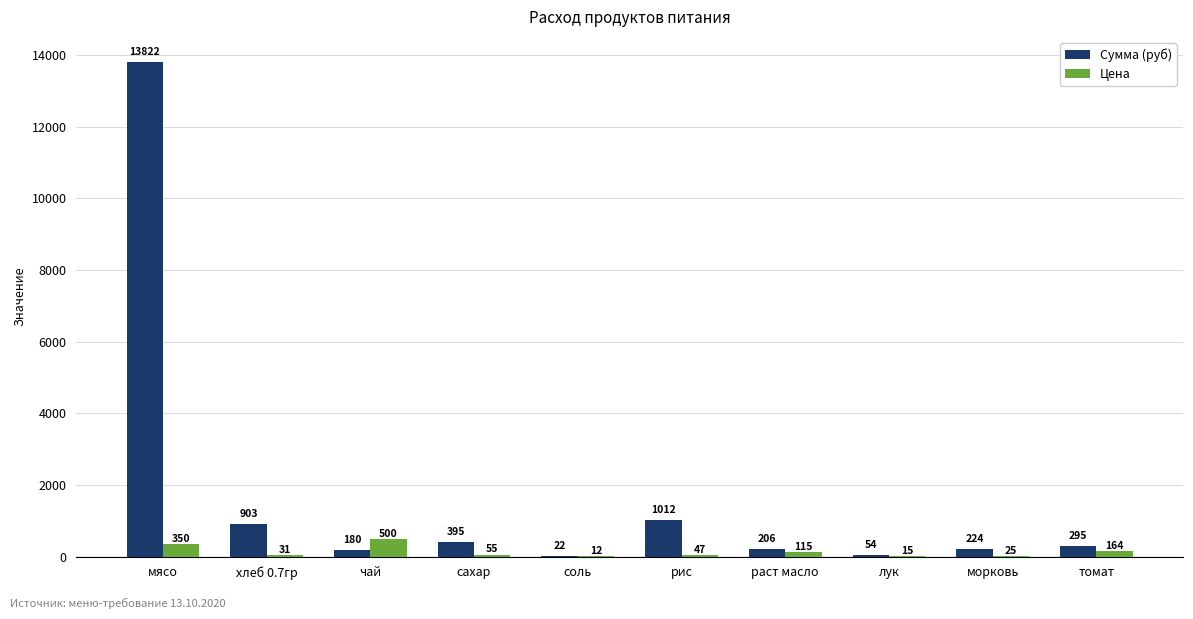

Count the number of categories in the chart.

10